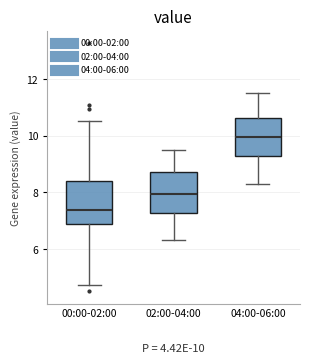

Which box has the highest median line?

04:00-06:00